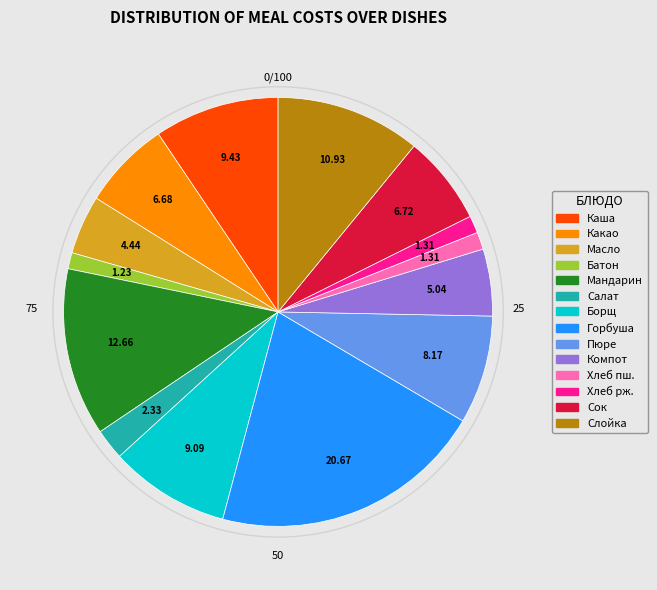

Is there any slice that represents more than half of the pie?

No